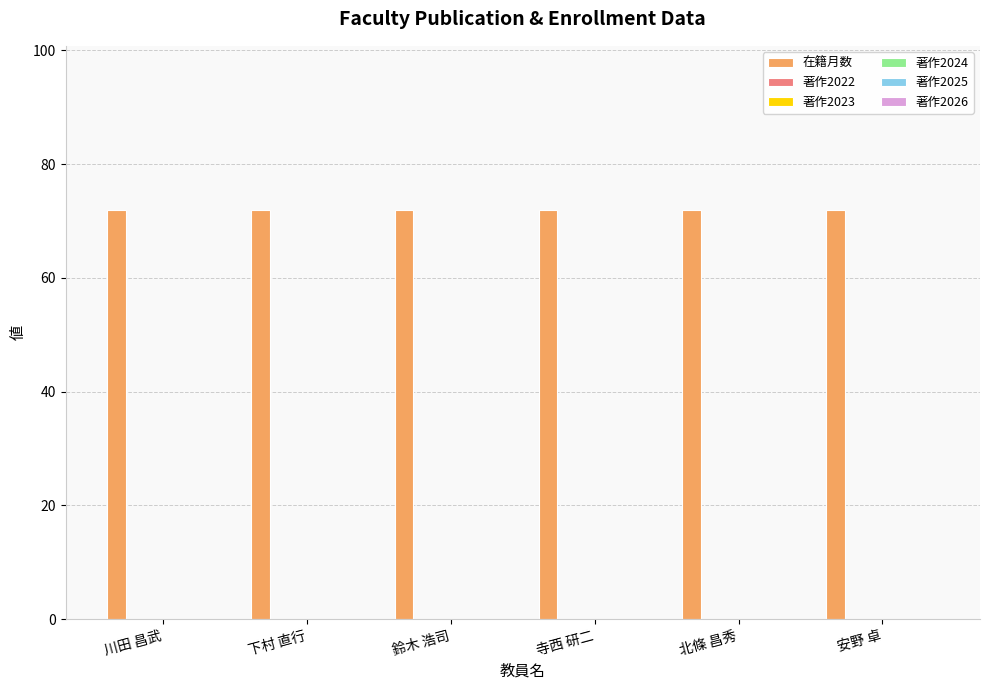

The 著作2025 series shows 0 at 川田 昌武. True or false?

True